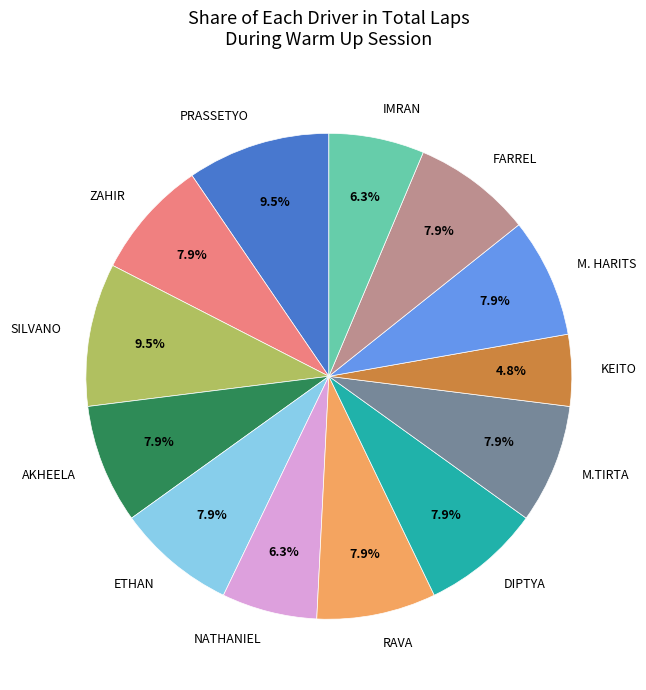

Does AKHEELA account for over 50% of the chart?

No